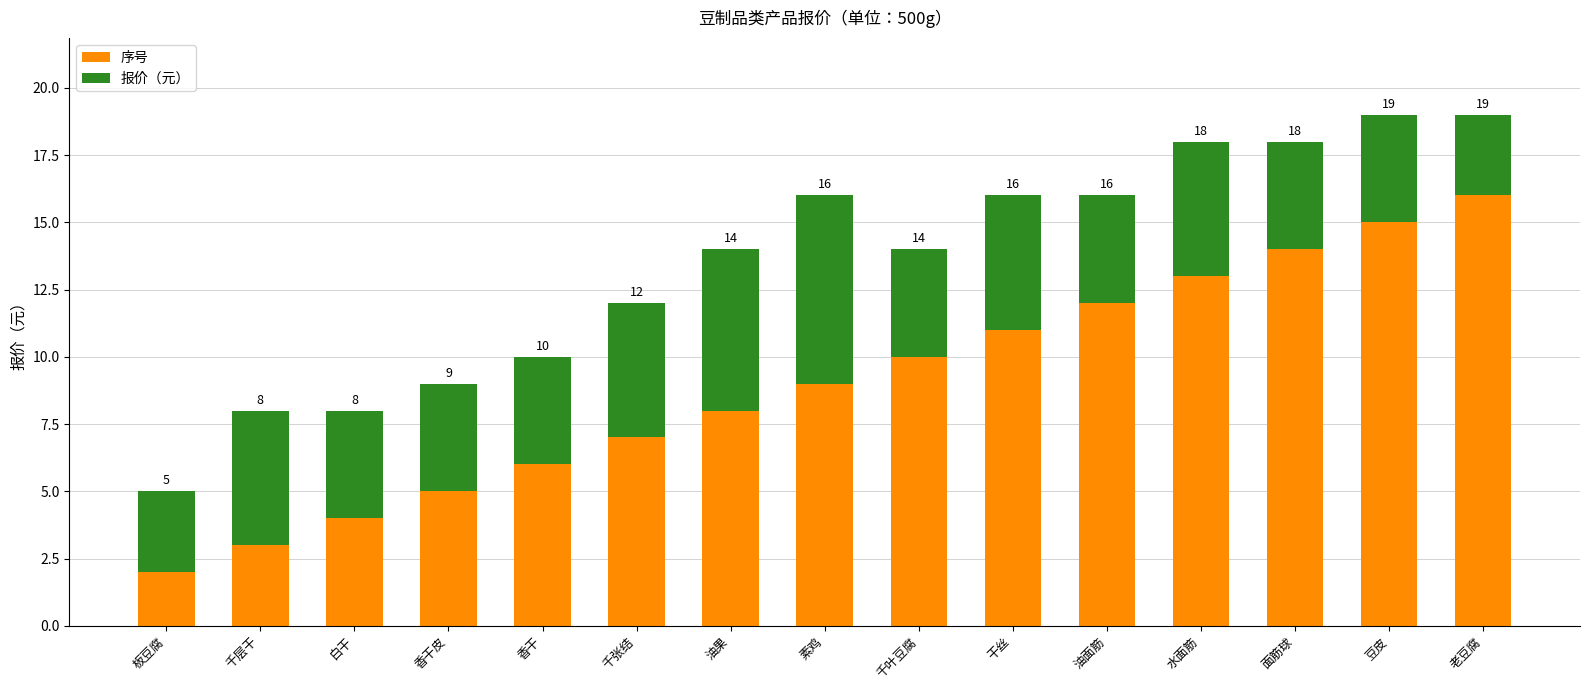

Which category has the lowest value in the 序号 series?

板豆腐